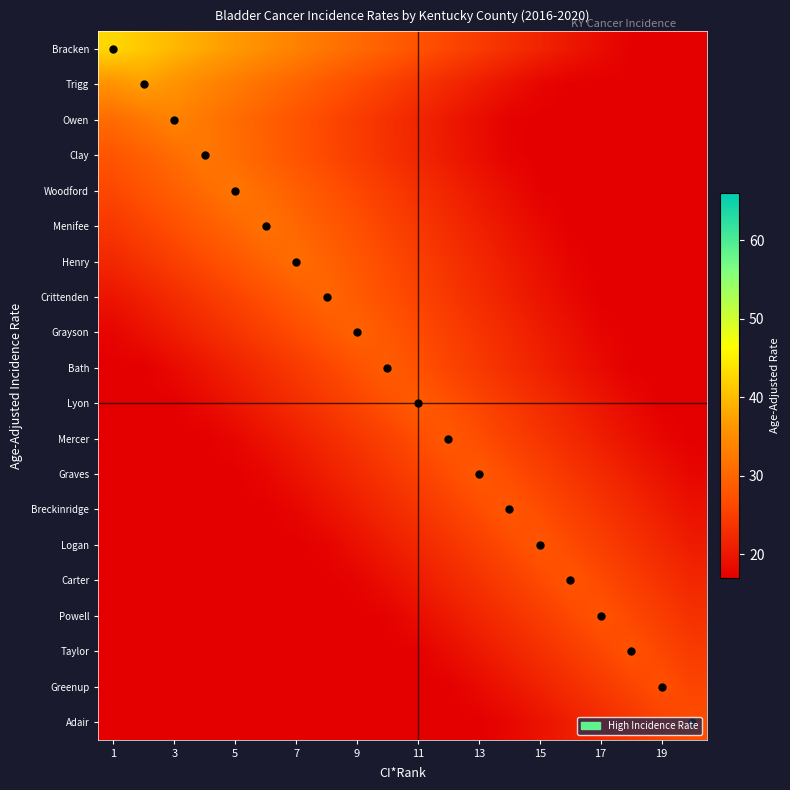

Rank the series by their maximum value, from highest to lowest.

Bracken, Trigg, Owen, Clay, Woodford, Menifee, Henry, Crittenden, Grayson, Bath, Lyon, Mercer, Graves, Breckinridge, Logan, Carter, Powell, Taylor, Greenup, Adair